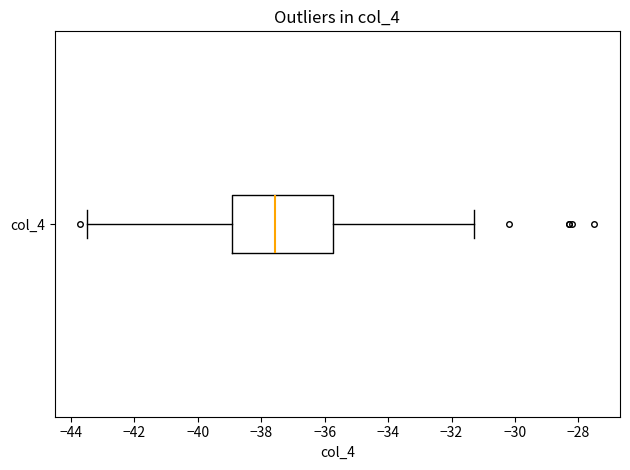

Where does the right whisker of the box for col_4 end on the x-axis? The values are not printed on the chart, so give them approximately, as read against the axis.

-31.2